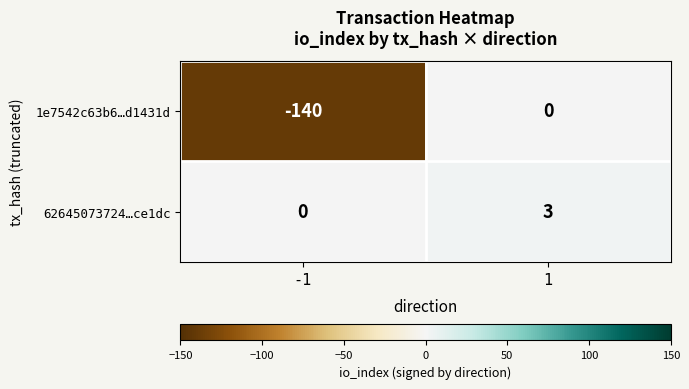

Count the number of categories in the chart.

2